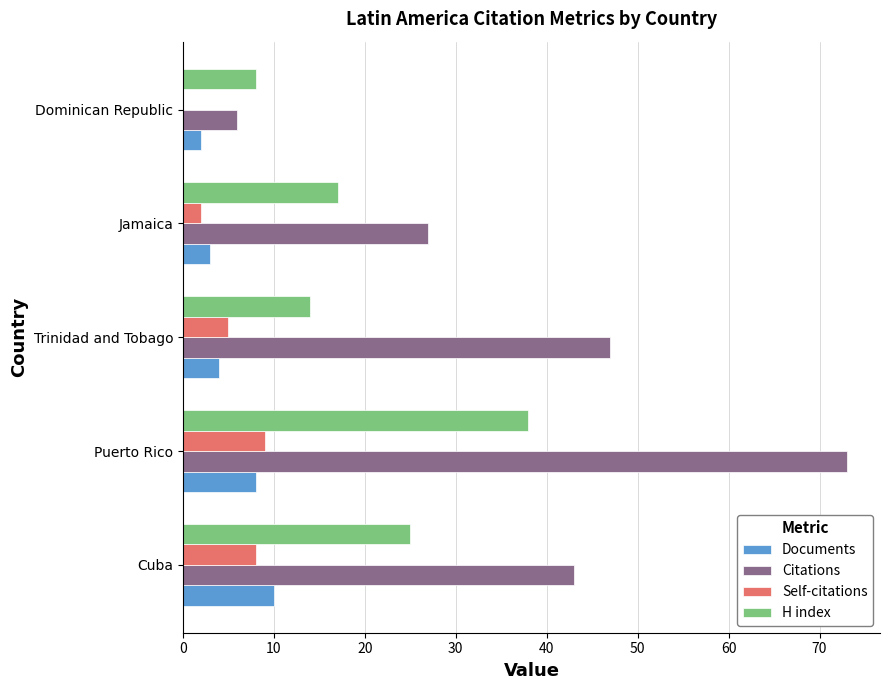

Which series changed the most between Puerto Rico and Dominican Republic?

Citations